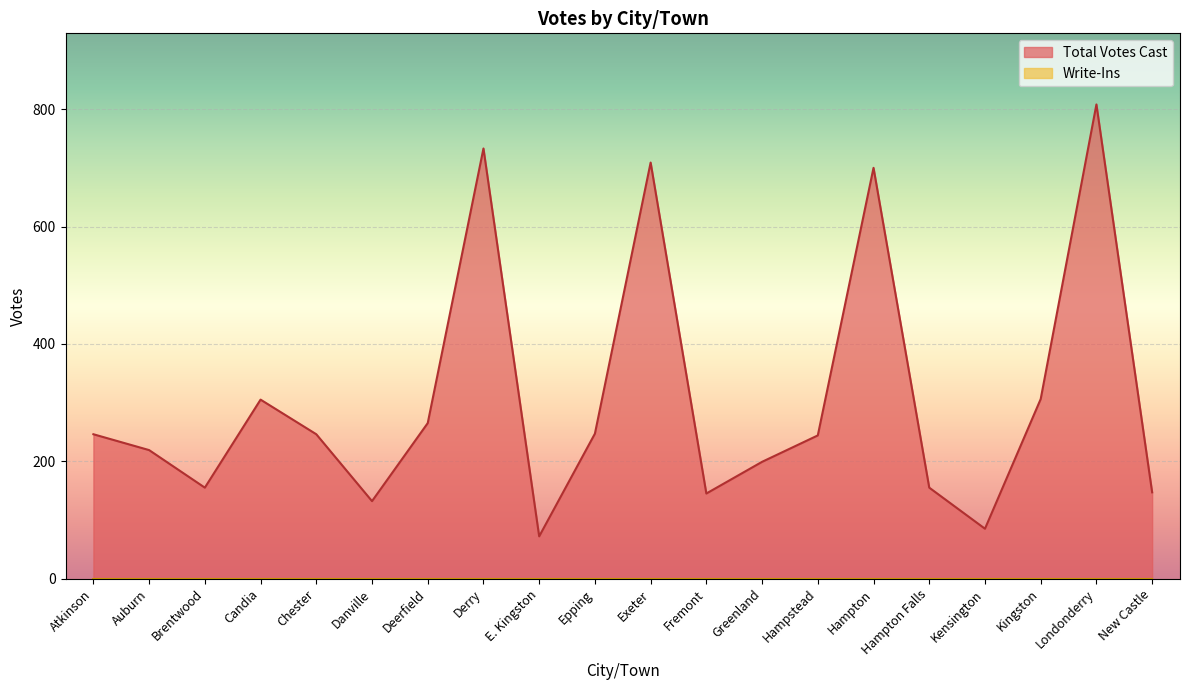

Reading right to left, what are all the values shown in this chart?

147	808	306	85	155	700	244	199	145	709	247	72	733	265	132	246	305	155	219	246